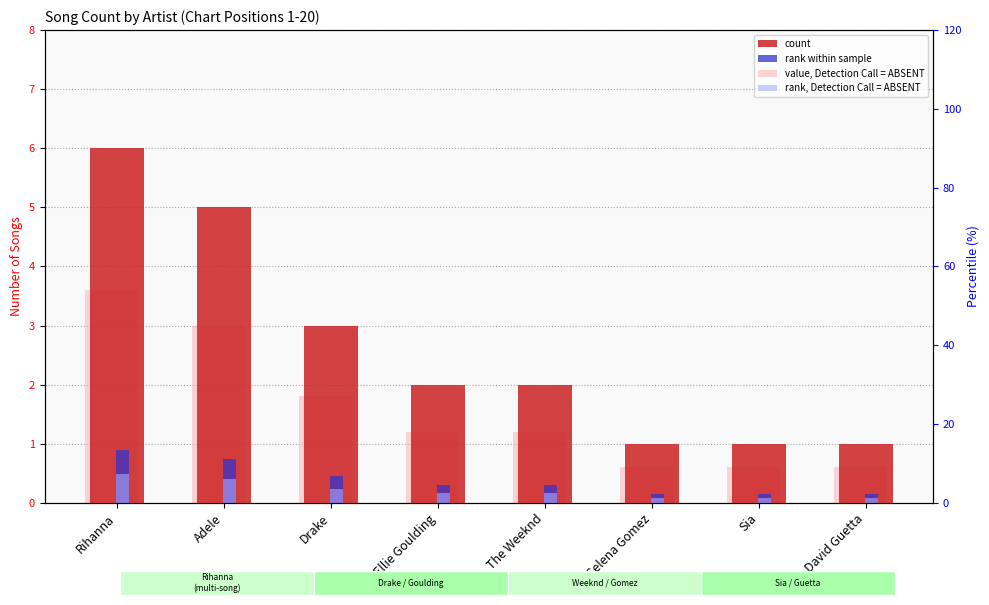

What is the sum of the rank within sample values at Drake and Ellie Goulding?

0.8